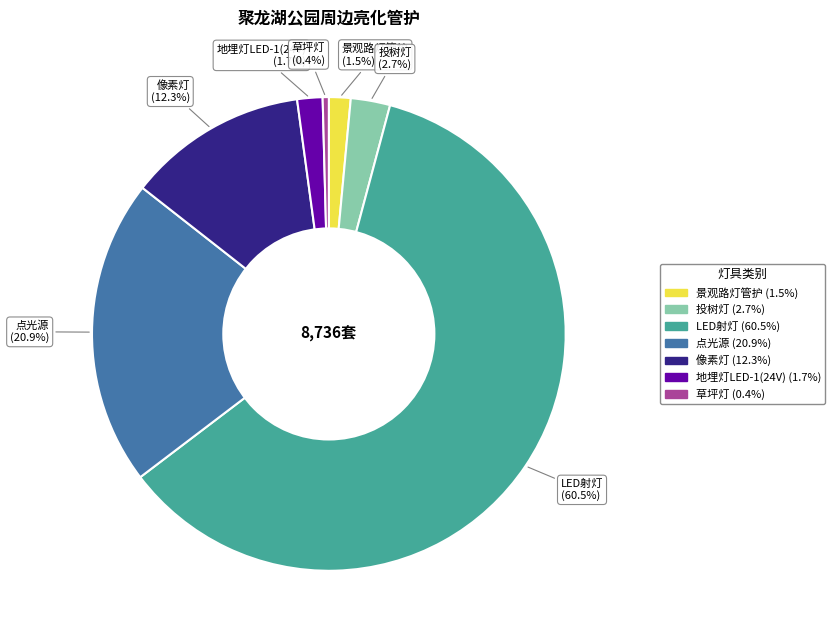

What is the majority slice?

LED射灯